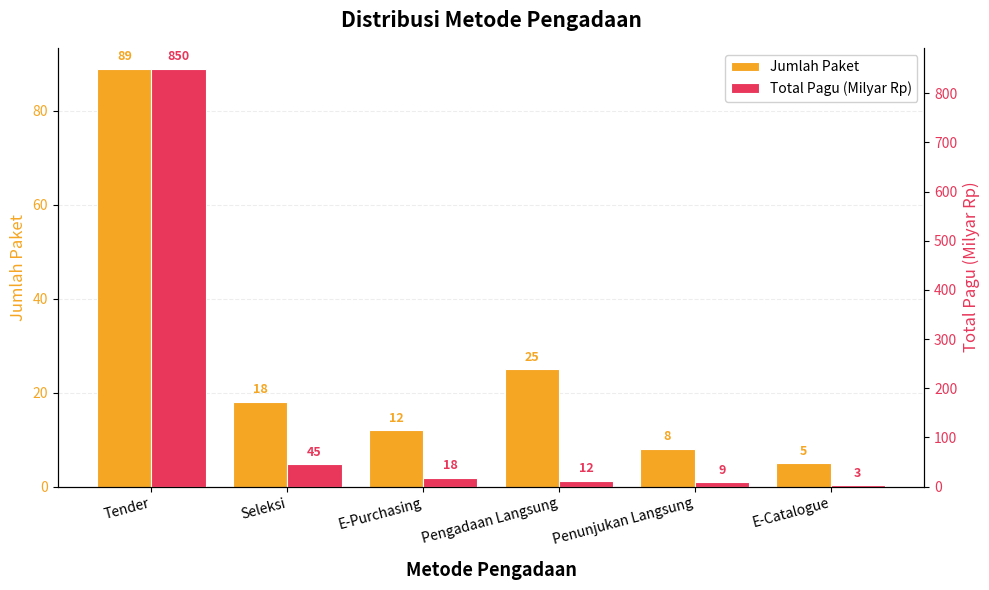

Which has a higher value, Tender or Seleksi?

Tender